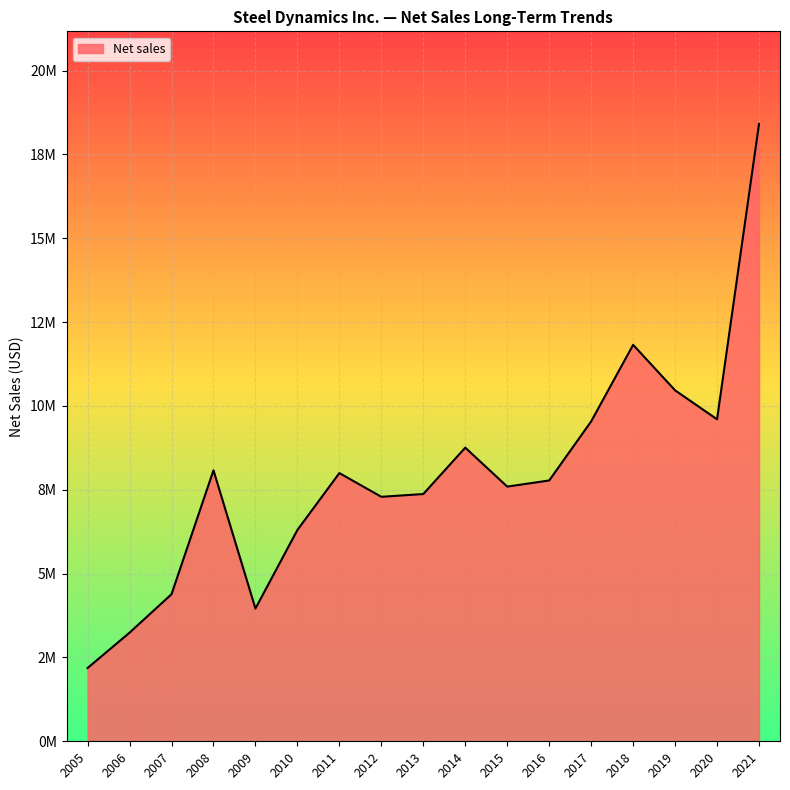

The value at 2007 is 7419290. True or false?

False